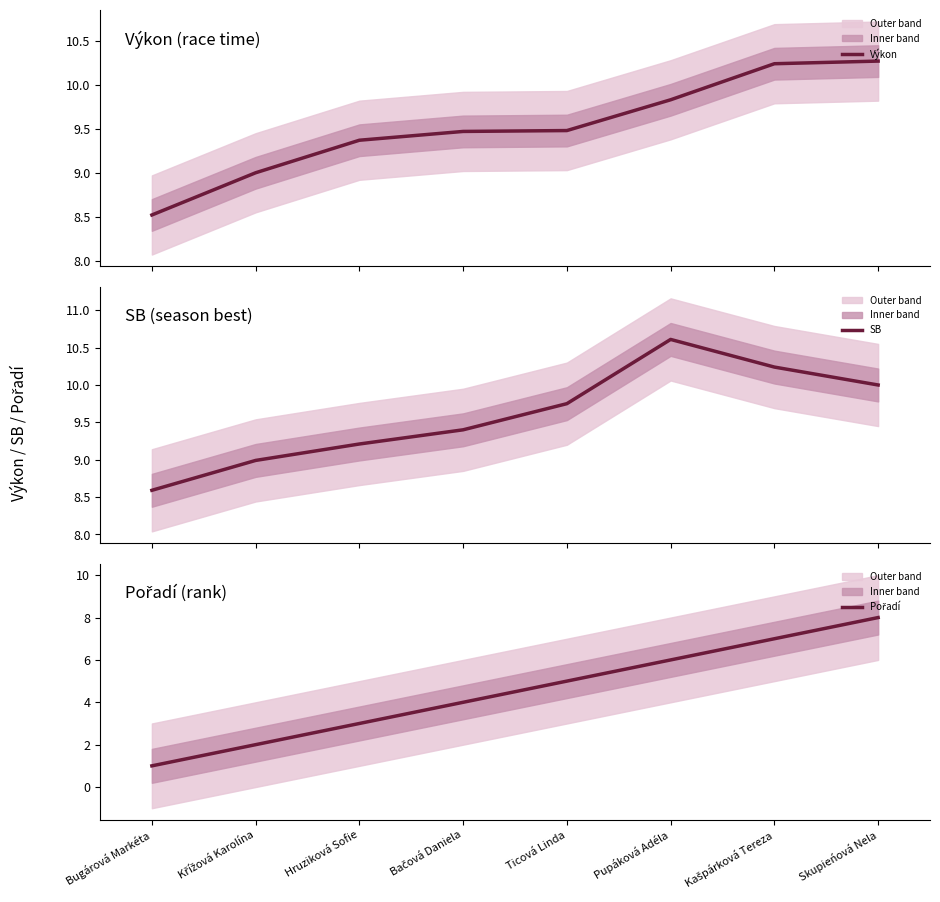

Where does the SB series first go above 9?

Hruziková Sofie